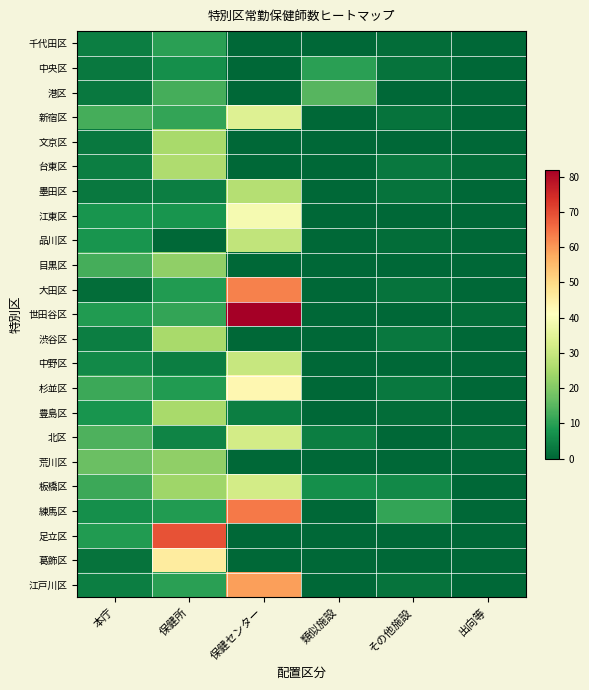

Reading left to right, transcribe all the data shown in this chart.

千代田区: 本庁=4	保健所=10	保健センター=0	類似施設=0	その他施設=1	出向等=0
中央区: 本庁=3	保健所=7	保健センター=0	類似施設=10	その他施設=2	出向等=0
港区: 本庁=3	保健所=13	保健センター=0	類似施設=15	その他施設=0	出向等=0
新宿区: 本庁=13	保健所=11	保健センター=34	類似施設=0	その他施設=2	出向等=0
文京区: 本庁=3	保健所=25	保健センター=0	類似施設=0	その他施設=0	出向等=0
台東区: 本庁=4	保健所=26	保健センター=0	類似施設=0	その他施設=3	出向等=1
墨田区: 本庁=3	保健所=4	保健センター=27	類似施設=0	その他施設=2	出向等=0
江東区: 本庁=8	保健所=8	保健センター=39	類似施設=0	その他施設=0	出向等=0
品川区: 本庁=8	保健所=0	保健センター=29	類似施設=0	その他施設=1	出向等=0
目黒区: 本庁=13	保健所=22	保健センター=0	類似施設=0	その他施設=0	出向等=0
大田区: 本庁=1	保健所=9	保健センター=63	類似施設=0	その他施設=2	出向等=0
世田谷区: 本庁=9	保健所=11	保健センター=82	類似施設=0	その他施設=0	出向等=1
渋谷区: 本庁=4	保健所=25	保健センター=0	類似施設=0	その他施設=3	出向等=0
中野区: 本庁=6	保健所=4	保健センター=30	類似施設=0	その他施設=0	出向等=0
杉並区: 本庁=12	保健所=9	保健センター=43	類似施設=0	その他施設=3	出向等=0
豊島区: 本庁=8	保健所=25	保健センター=4	類似施設=0	その他施設=1	出向等=0
北区: 本庁=14	保健所=5	保健センター=32	類似施設=4	その他施設=0	出向等=1
荒川区: 本庁=17	保健所=22	保健センター=0	類似施設=0	その他施設=0	出向等=0
板橋区: 本庁=12	保健所=24	保健センター=32	類似施設=7	その他施設=6	出向等=0
練馬区: 本庁=7	保健所=9	保健センター=64	類似施設=0	その他施設=11	出向等=0
足立区: 本庁=9	保健所=69	保健センター=0	類似施設=0	その他施設=0	出向等=0
葛飾区: 本庁=2	保健所=46	保健センター=0	類似施設=0	その他施設=0	出向等=0
江戸川区: 本庁=4	保健所=10	保健センター=59	類似施設=0	その他施設=2	出向等=0